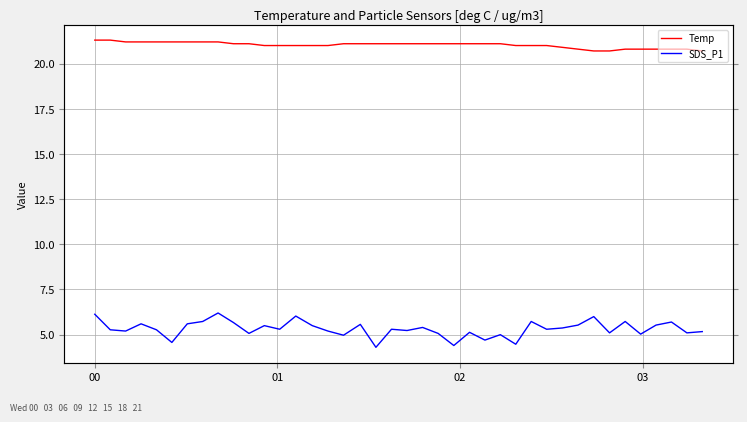

True or false: SDS_P1 and Temp intersect in this chart.

False